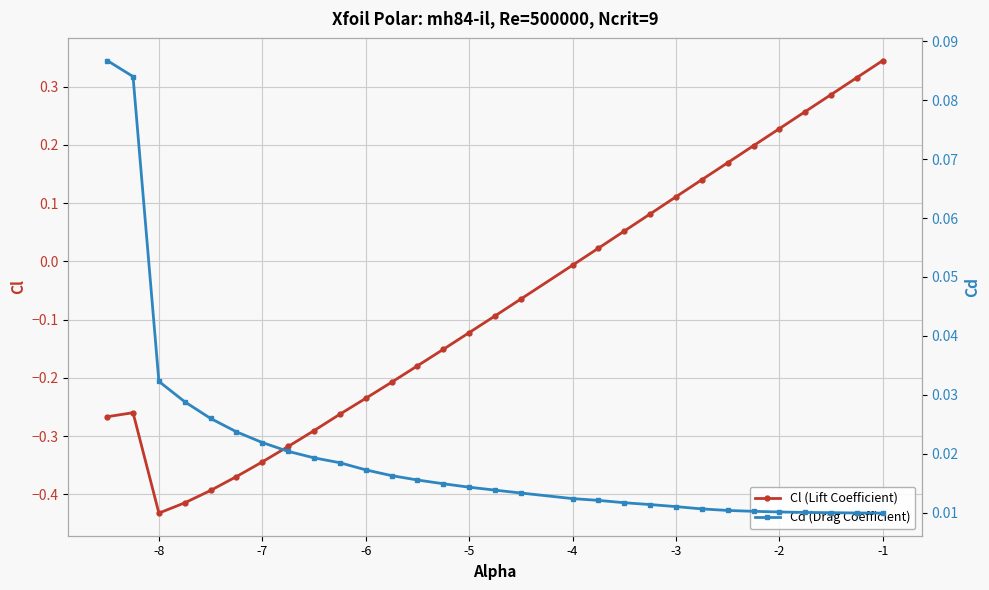

Which series has the widest spread of values?

Cl (Lift Coefficient)